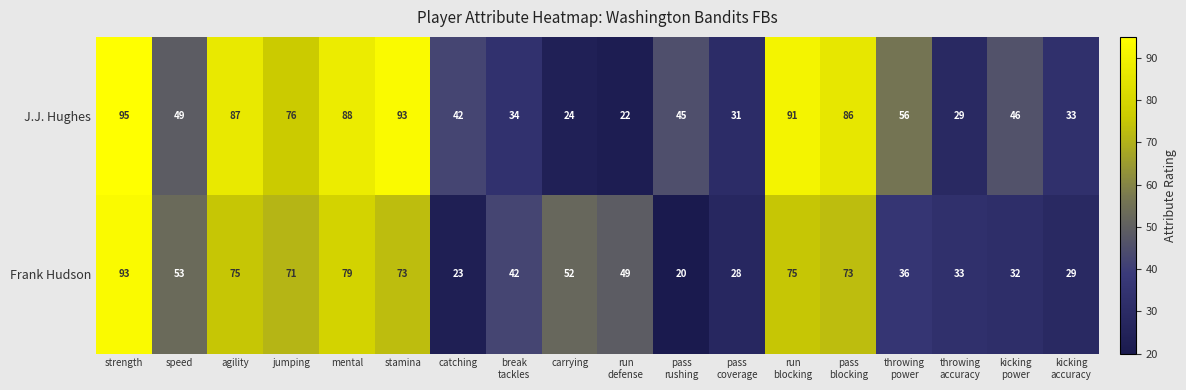

The value of Frank Hudson at agility is 75. True or false?

True